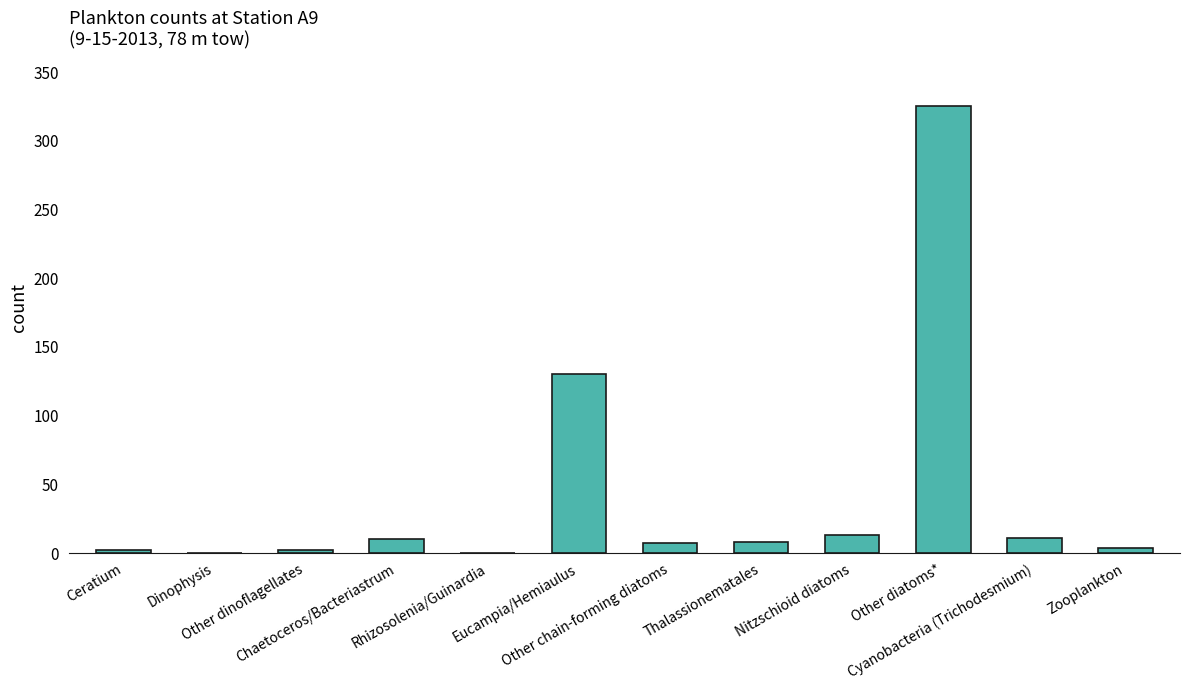

What is the sum of all values?

512